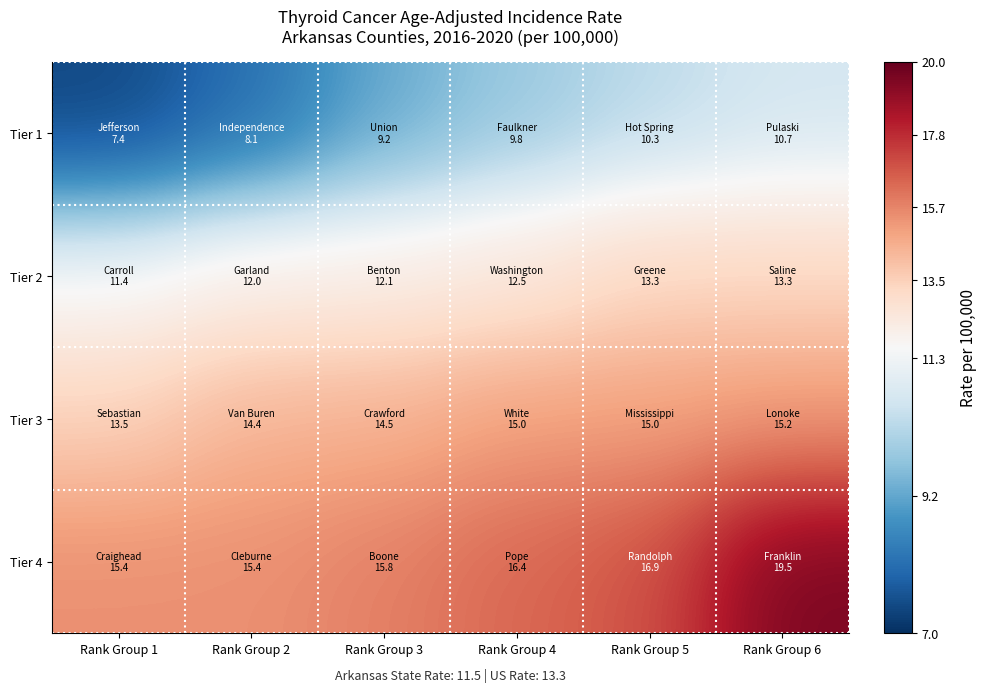

Reading right to left, list all the values displayed in this chart.

Tier 1: Rank Group 6=10.7	Rank Group 5=10.3	Rank Group 4=9.8	Rank Group 3=9.2	Rank Group 2=8.1	Rank Group 1=7.4
Tier 2: Rank Group 6=13.3	Rank Group 5=13.3	Rank Group 4=12.5	Rank Group 3=12.1	Rank Group 2=12.0	Rank Group 1=11.4
Tier 3: Rank Group 6=15.2	Rank Group 5=15.0	Rank Group 4=15.0	Rank Group 3=14.5	Rank Group 2=14.4	Rank Group 1=13.5
Tier 4: Rank Group 6=19.5	Rank Group 5=16.9	Rank Group 4=16.4	Rank Group 3=15.8	Rank Group 2=15.4	Rank Group 1=15.4